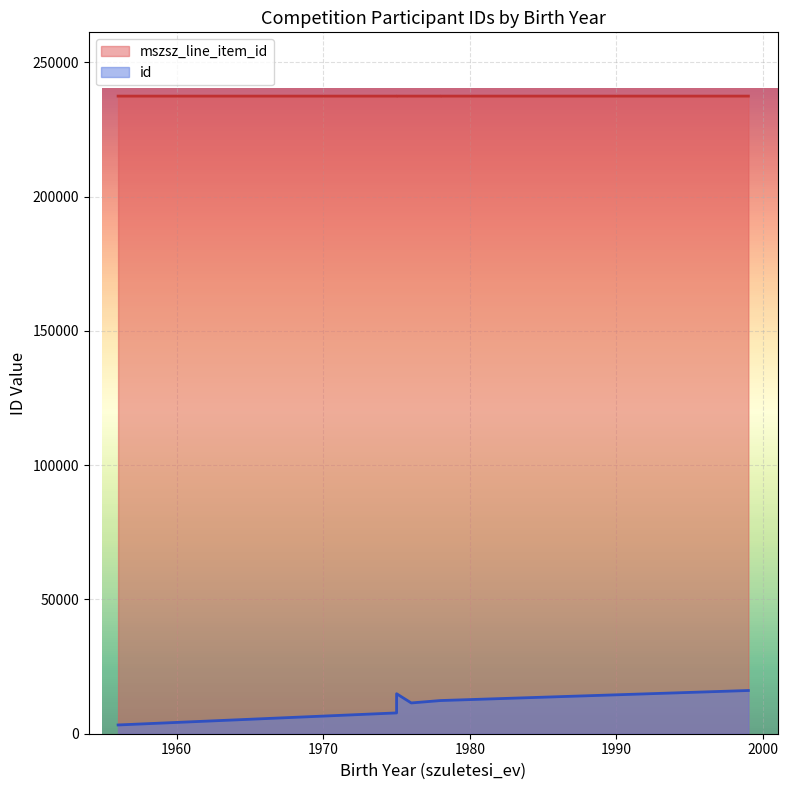

Is it true that mszsz_line_item_id equals 55907 at 1999?

False